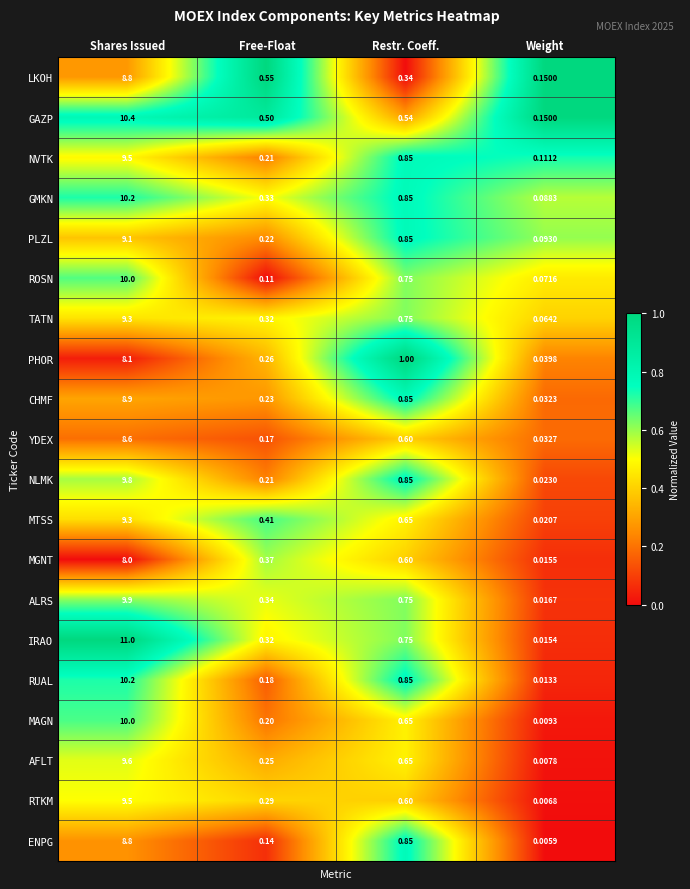

Which series changed the most between Free-Float and Restr. Coeff.?

PHOR